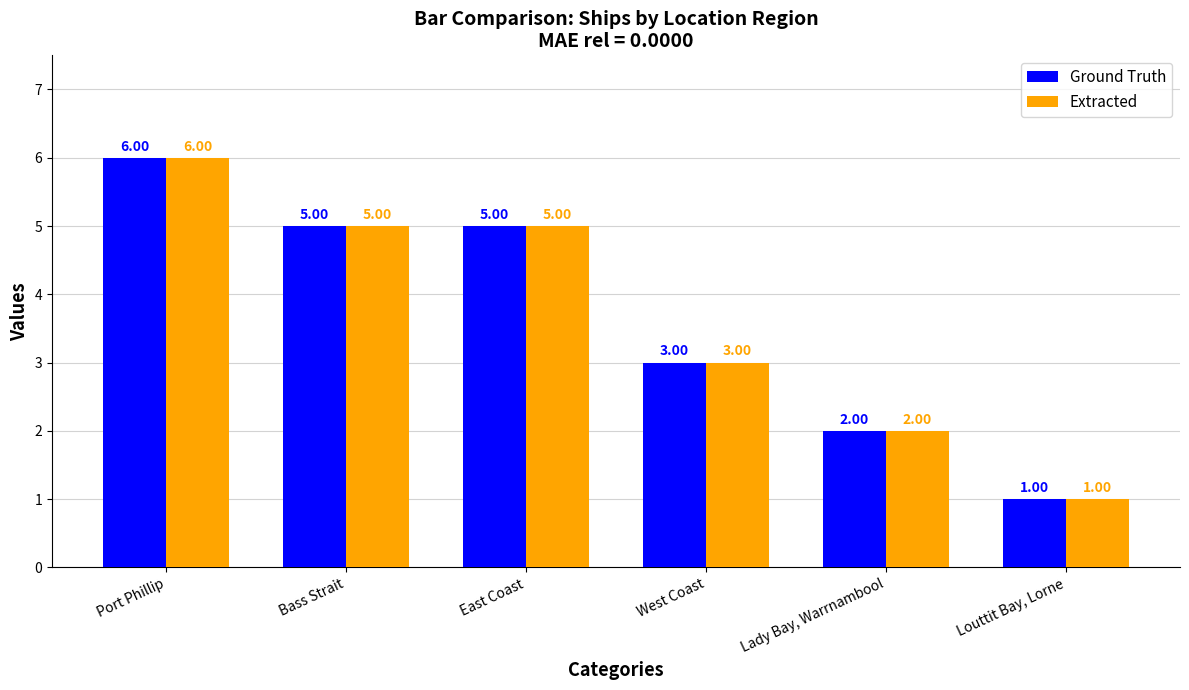

True or false: Ground Truth has a value of 1 at Louttit Bay, Lorne.

True